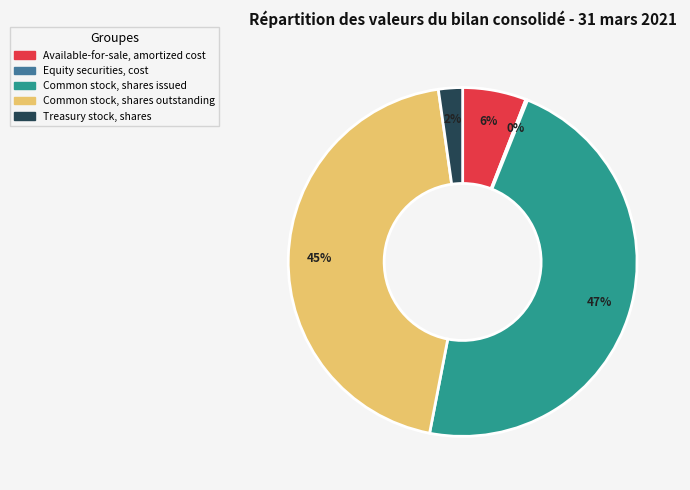

Which slice is the largest?

Common stock, shares issued